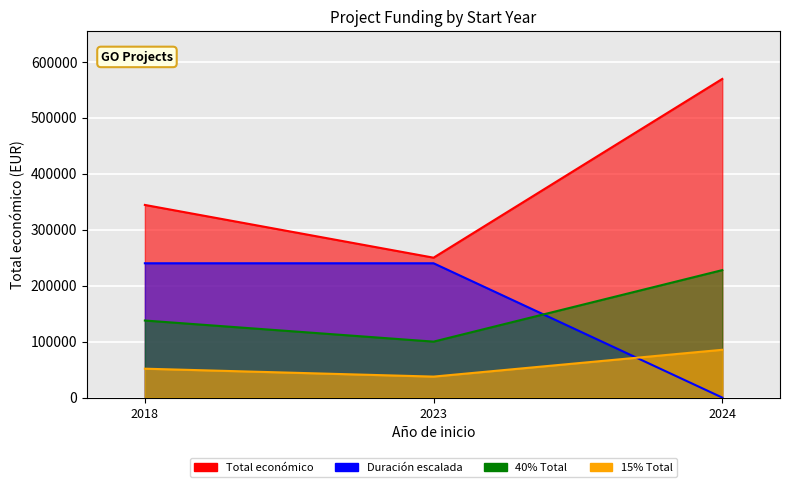

Is it true that the value at 2018 is 344243?

True